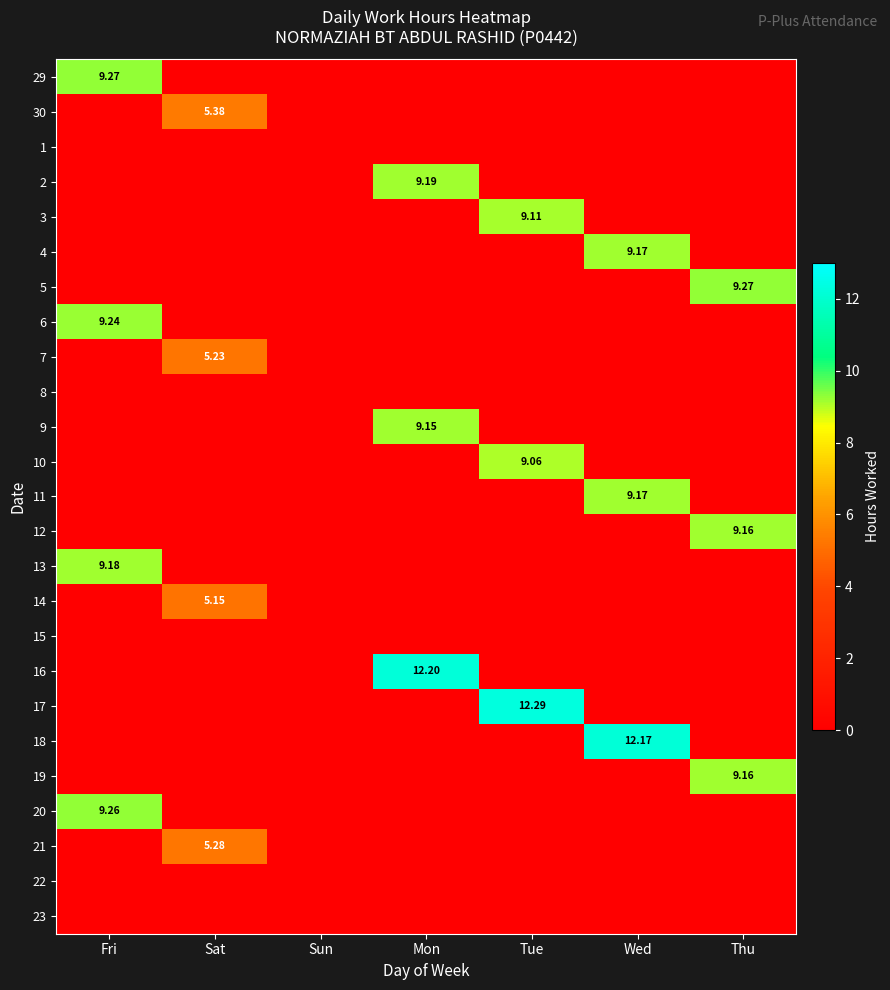

True or false: 14 has a value of 0.0 at Fri.

True